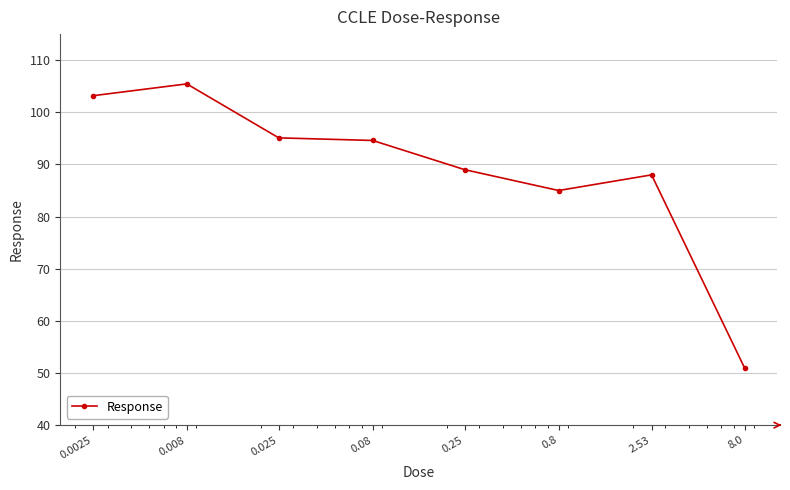

True or false: the data has more than 0 interior local peaks.

True